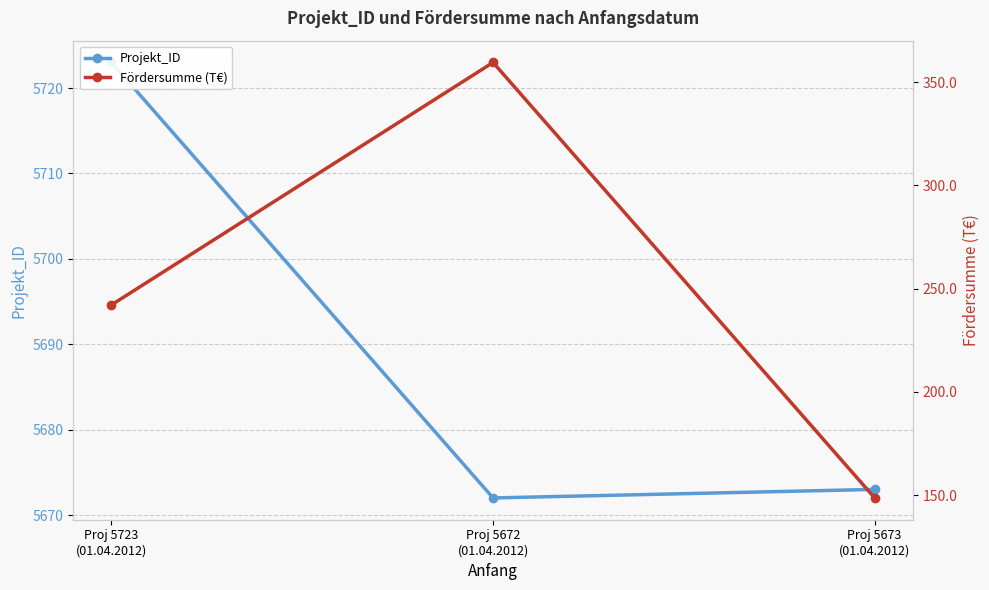

What is the total value across all series at Proj 5673
(01.04.2012)?

5821.6